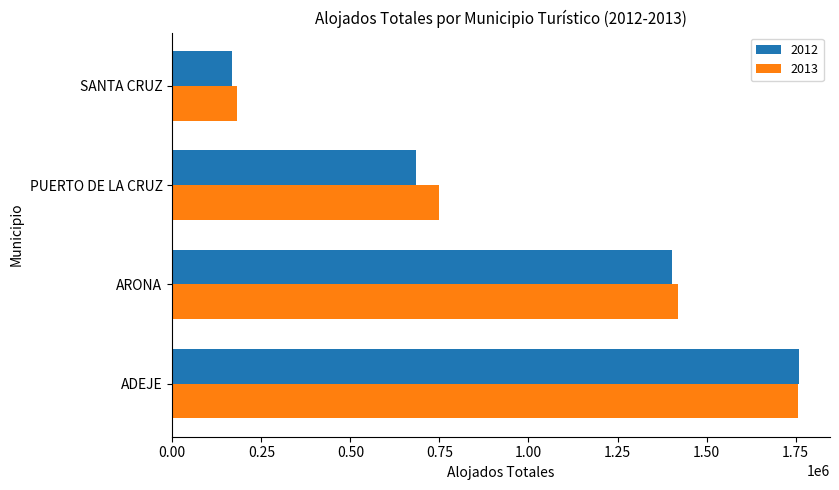

How many categories are shown in the chart?

4